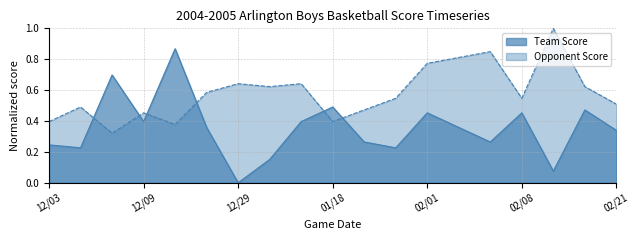

List the labels in order of Team Score value, smallest first.

12/29, 02/15, 12/30, 12/04, 01/22, 12/03, 01/20, 02/07, 02/21, 12/18, 02/04, 12/09, 01/14, 02/01, 02/08, 02/18, 01/18, 12/07, 12/17